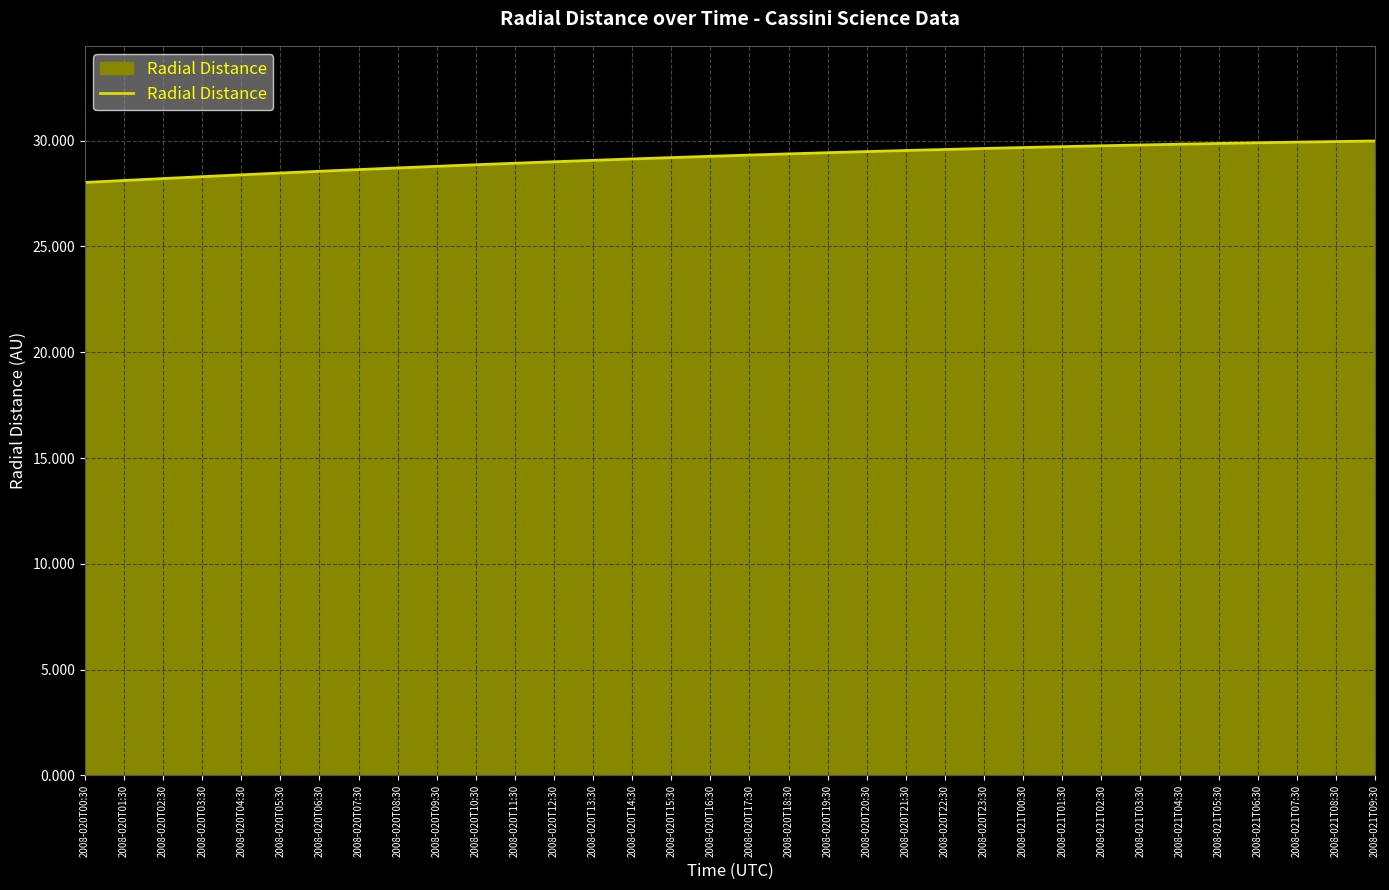

The chart shows a value of 28.9 at 2008-020T10:30. True or false?

True